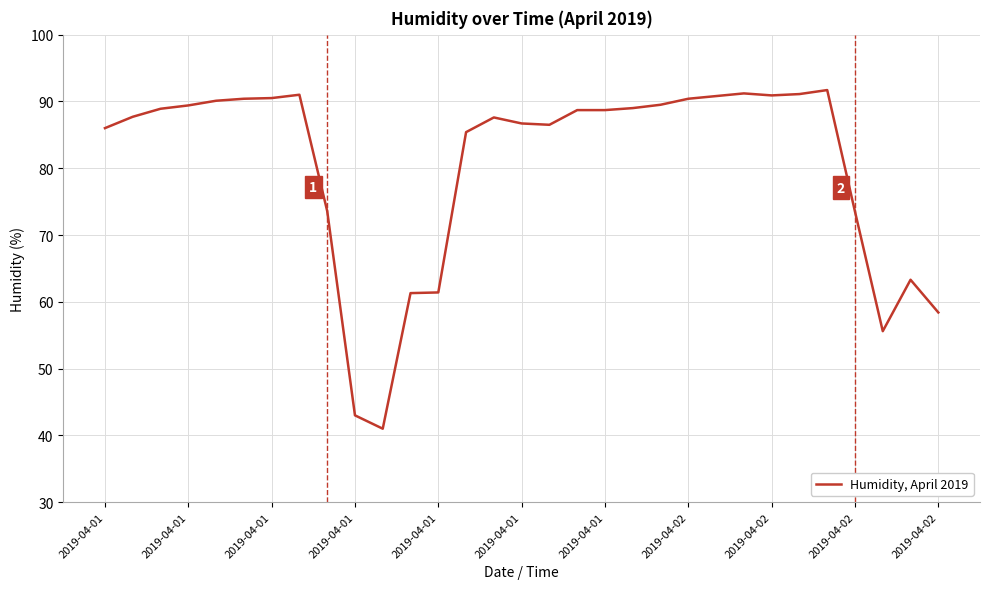

What is the difference between the maximum and minimum values?

50.7